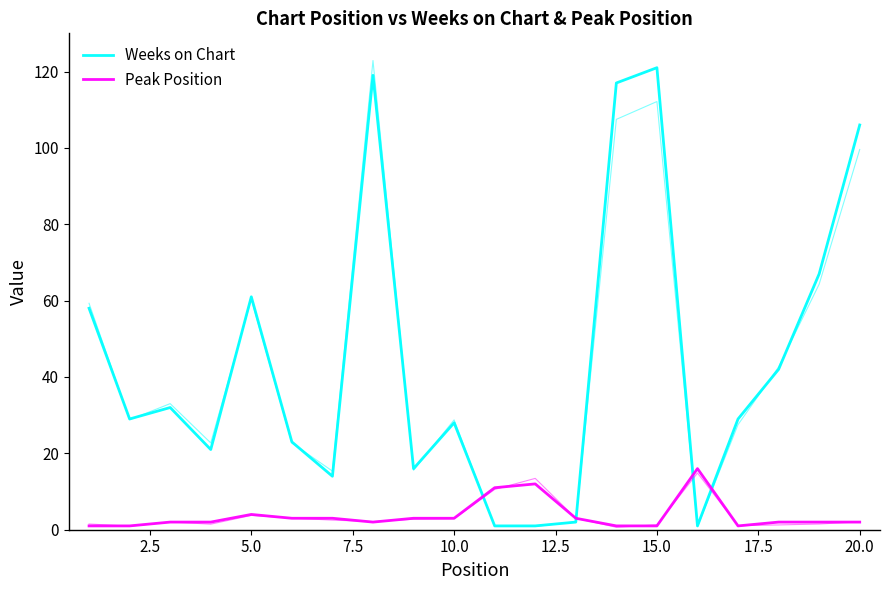

Which series ends up on top after the final intersection of Weeks on Chart and Peak Position?

Weeks on Chart